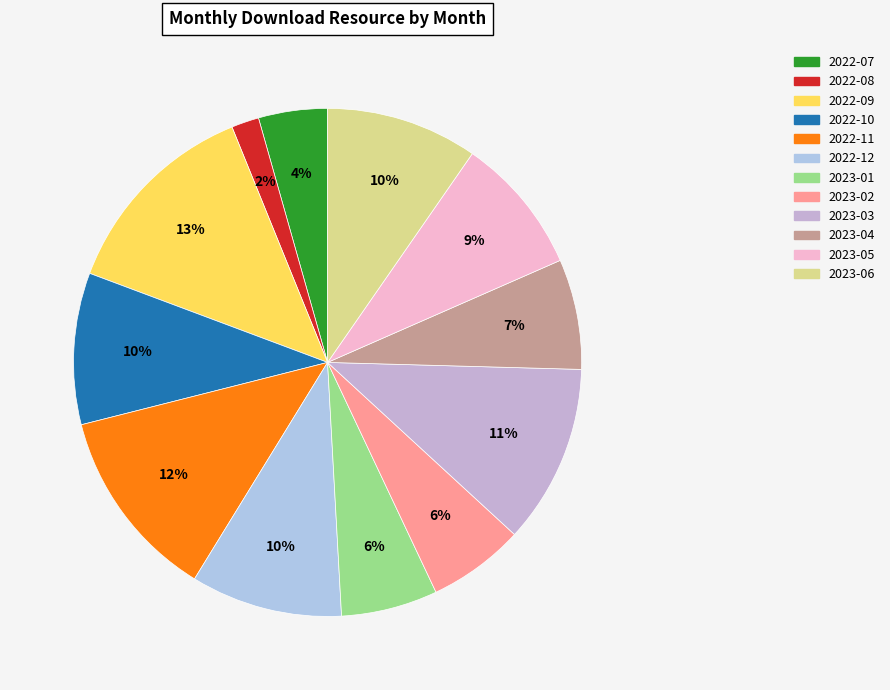

Between 2023-05 and 2023-06, which is larger?

2023-06